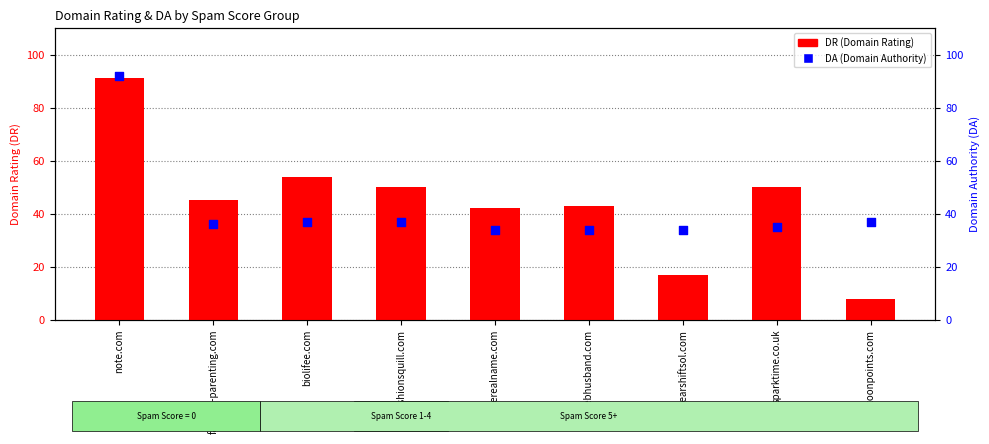

Is the value of DR (Domain Rating) at celebhusband.com greater than the value of DA (Domain Authority) at celerealname.com?

Yes